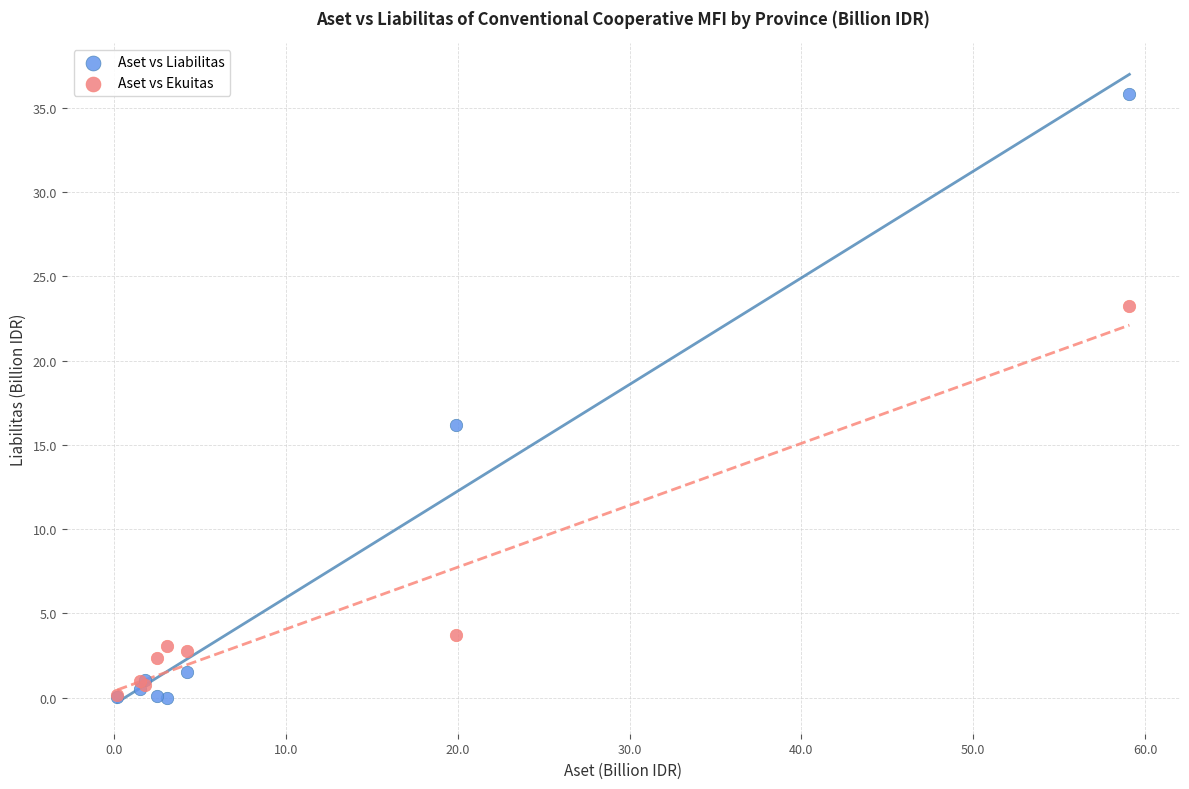

In the Aset vs Liabilitas series, what Y value is closest to 17?

16.2